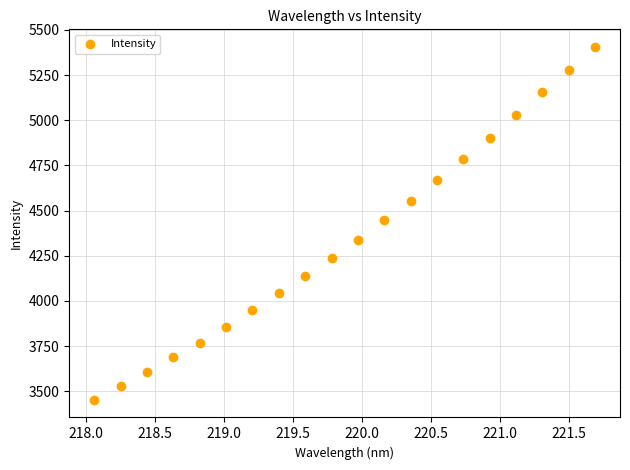

What is the range of Y values (max minus min)?

1953.6